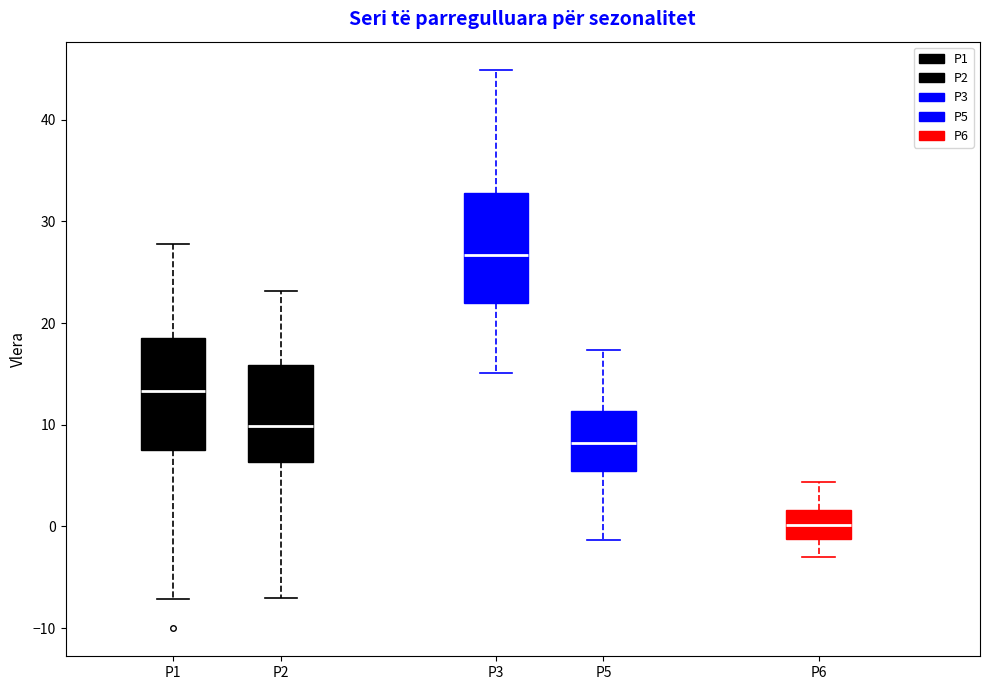

Where does the upper whisker of the box for P6 end on the y-axis? The values are not printed on the chart, so give them approximately, as read against the axis.

4